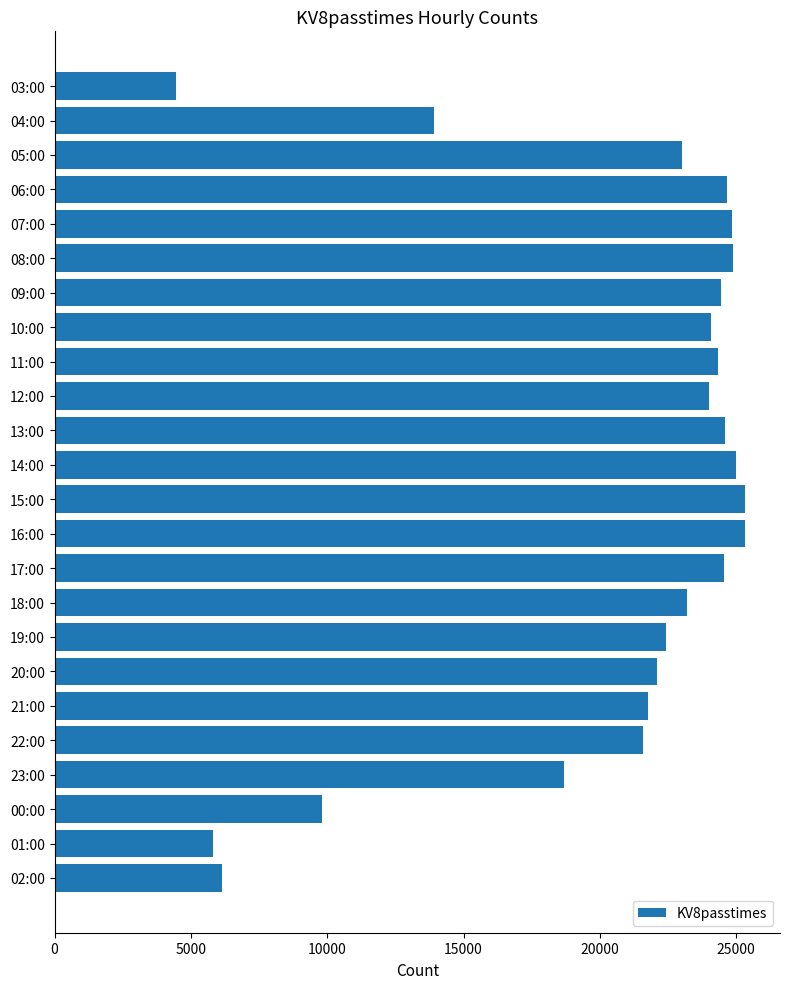

What is the minimum value shown in the chart?

4443